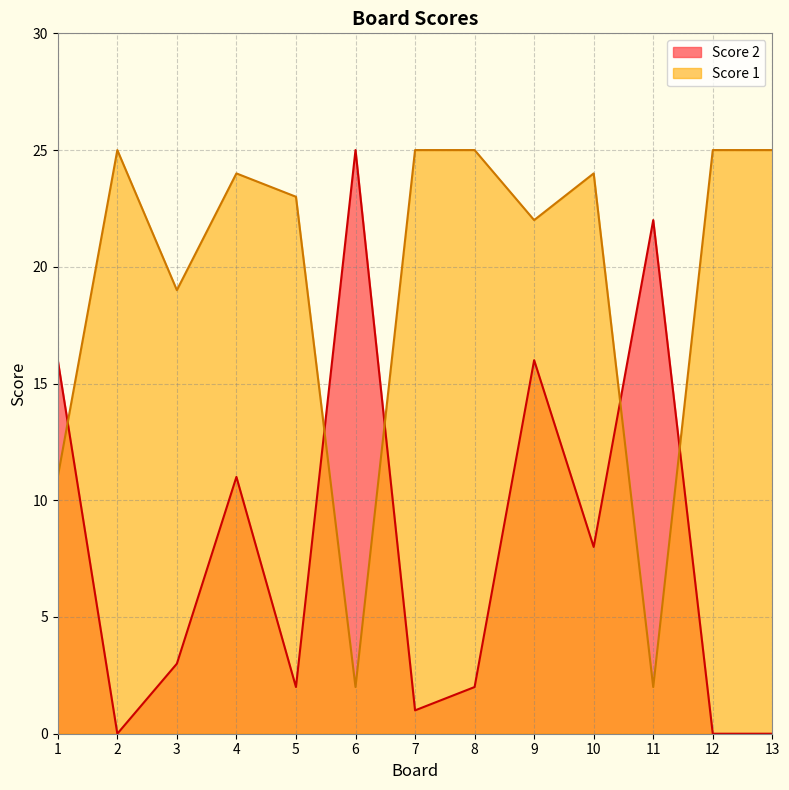

True or false: Score 2 has more than 0 points higher than both neighbors.

True